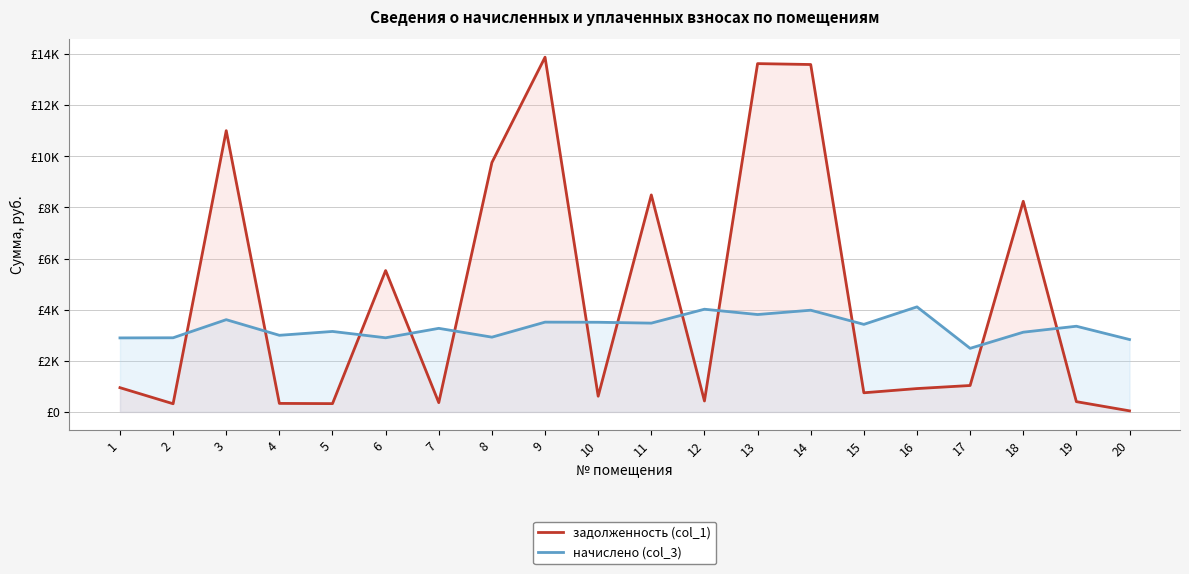

Rank the series by their average value, from highest to lowest.

задолженность (col_1), начислено (col_3)